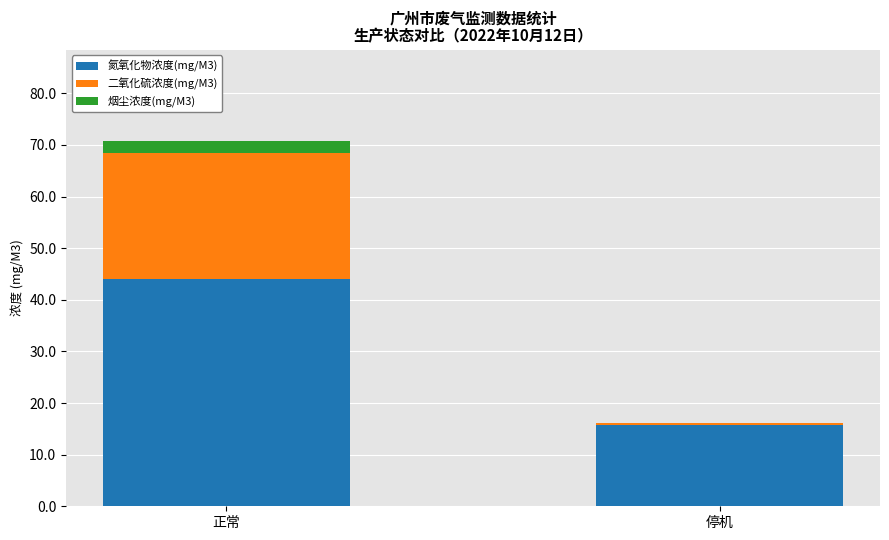

What are all the series names shown in the legend?

氮氧化物浓度(mg/M3), 二氧化硫浓度(mg/M3), 烟尘浓度(mg/M3)